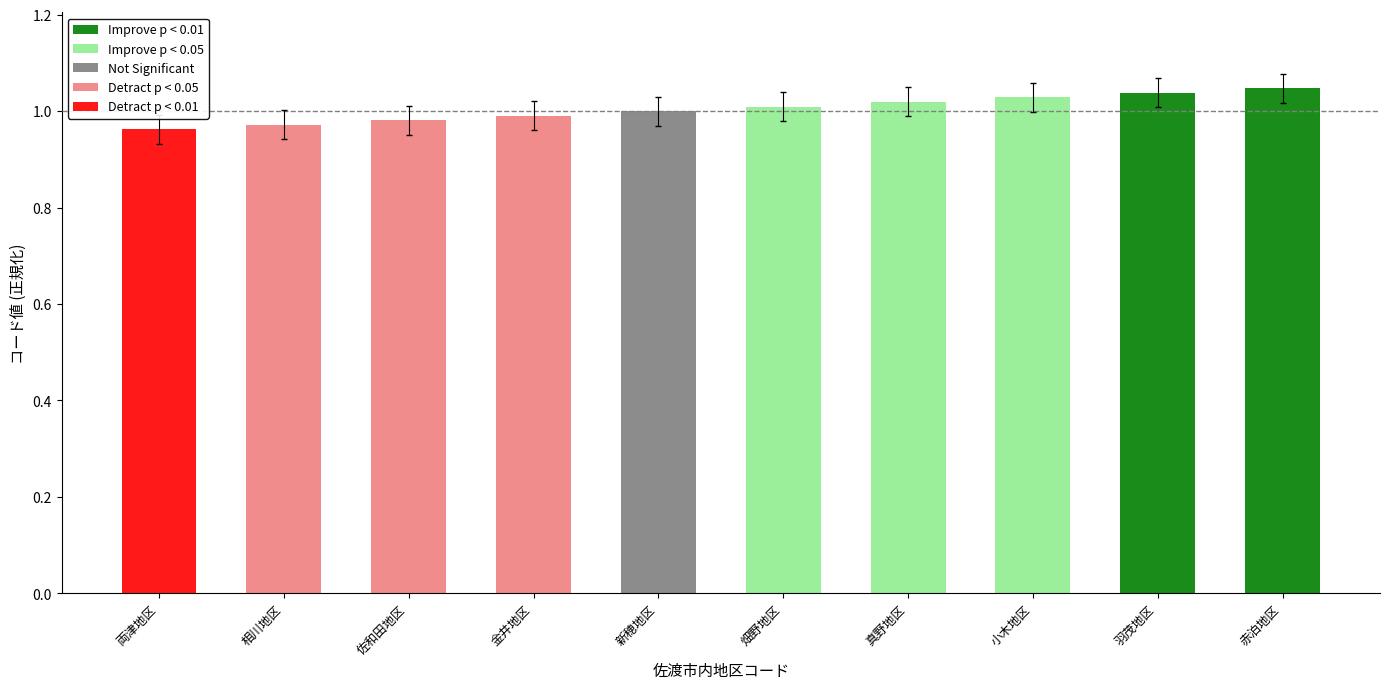

What is the label of the 6th bar from the left?

畑野地区